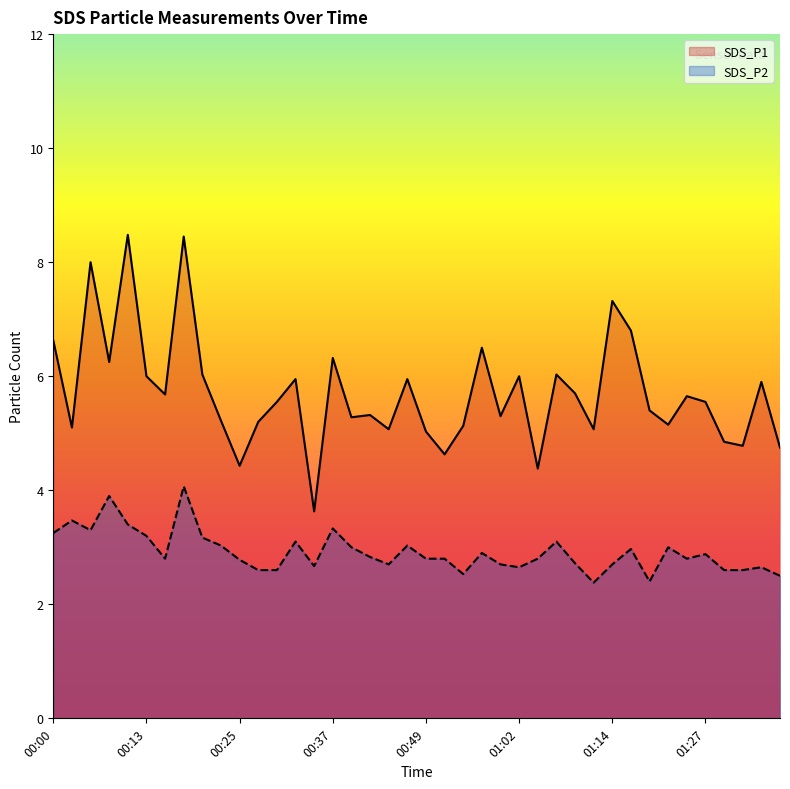

True or false: SDS_P2 has more than 0 points higher than both neighbors.

True